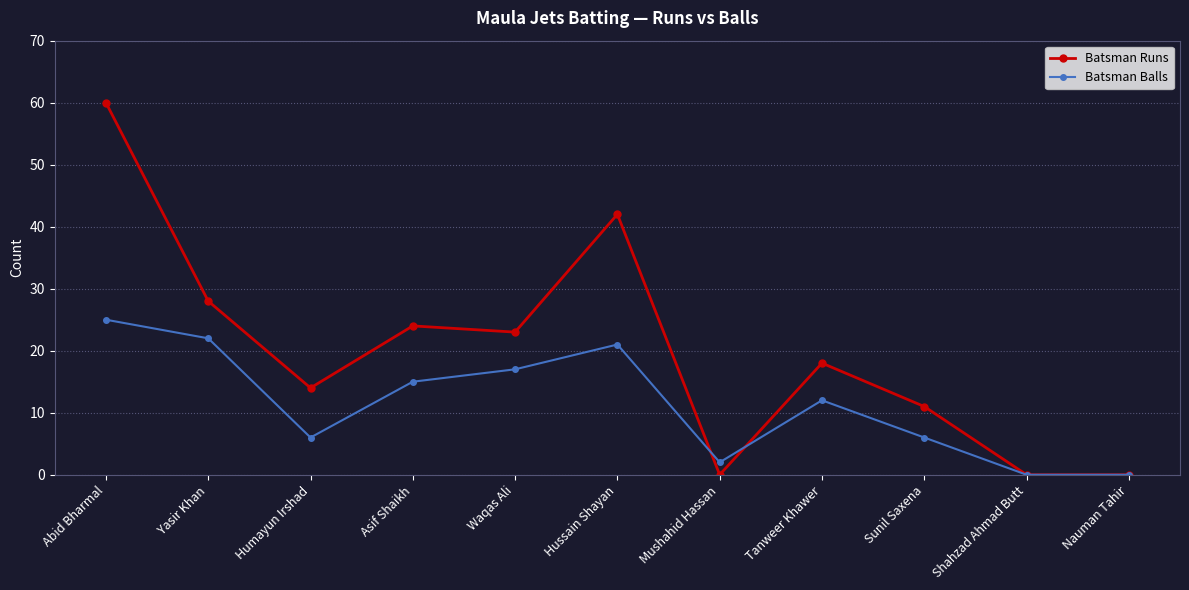

What is the maximum value shown in the chart?

60